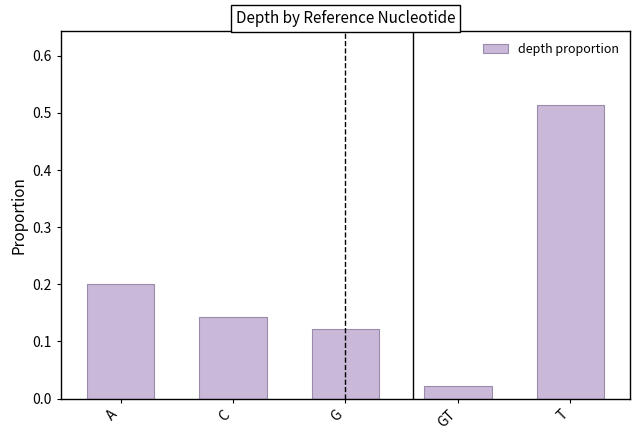

Rank the categories by value from highest to lowest.

T, A, C, G, GT